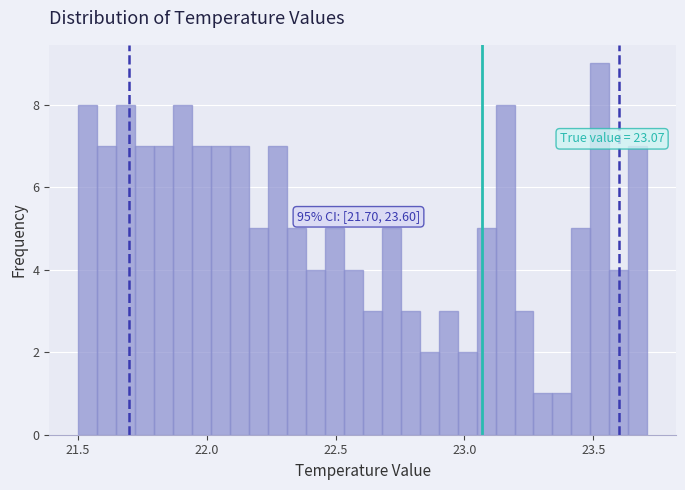

Read against the x-axis, roughly where is the centre of the tallest bar?

23.55